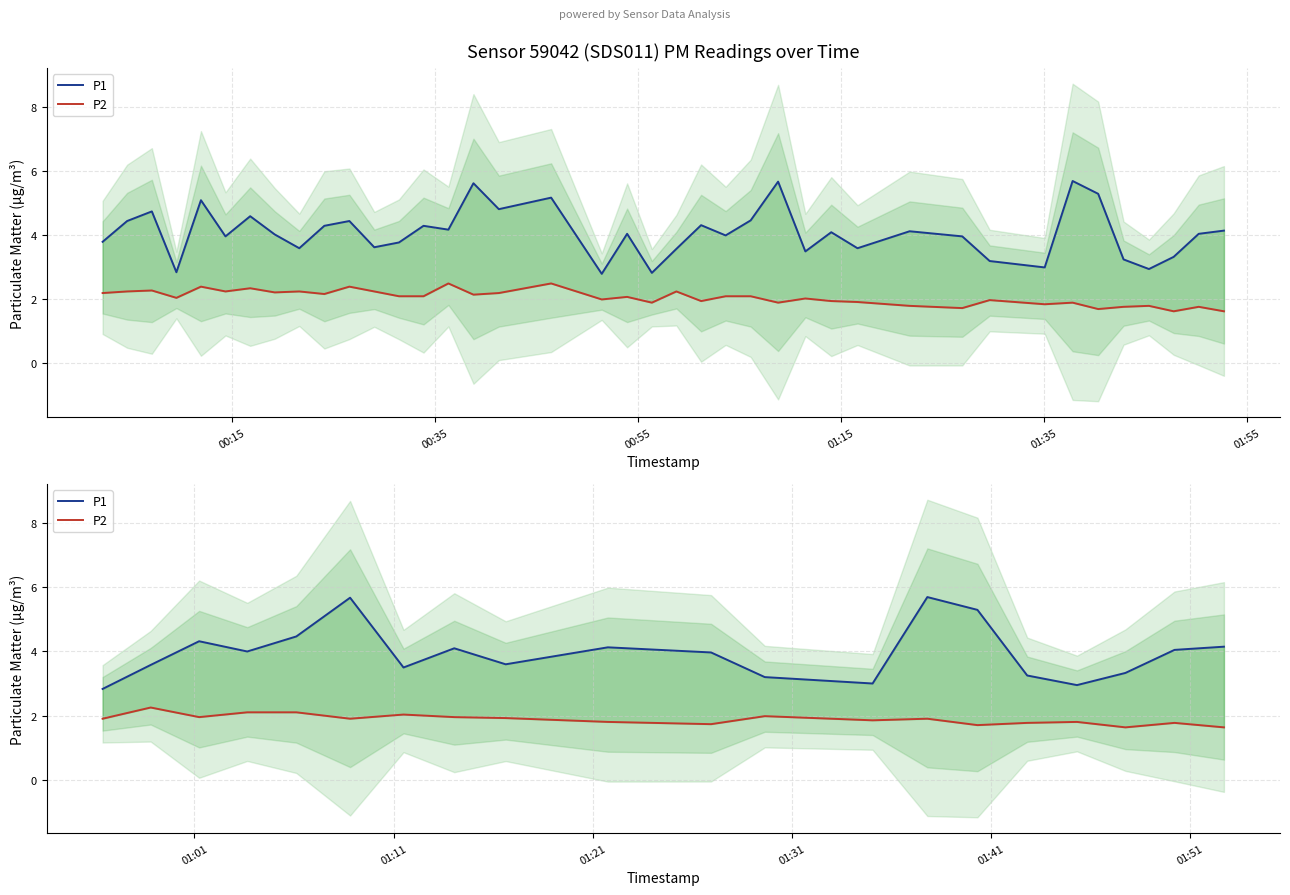

What position from the left is 01:15?

4